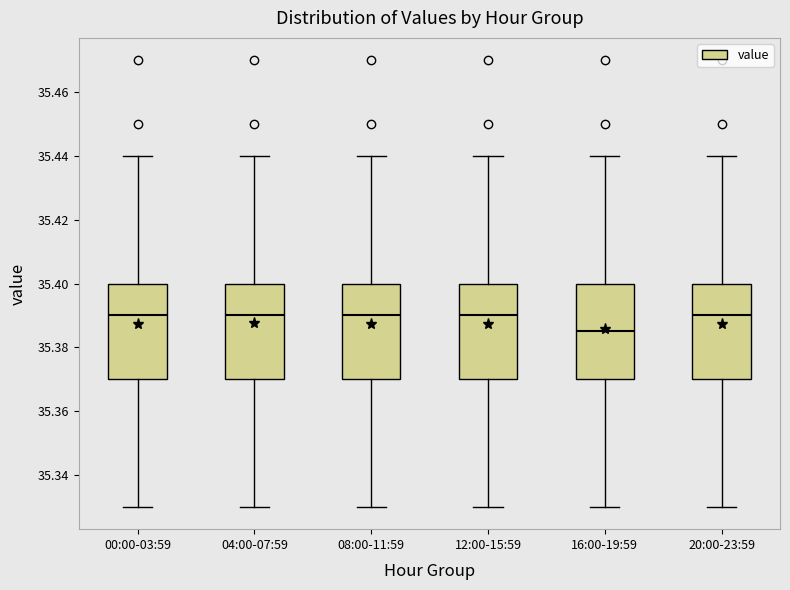

Reading left to right, read every box against the y-axis: the position of its median line, the range the box covers, and the ends of its whiskers. The values are not printed on the chart, so give them approximately, as read against the axis.

00:00-03:59: median 35.390, box 35.370 to 35.400, whiskers 35.330 to 35.440
04:00-07:59: median 35.390, box 35.370 to 35.400, whiskers 35.330 to 35.440
08:00-11:59: median 35.390, box 35.370 to 35.400, whiskers 35.330 to 35.440
12:00-15:59: median 35.390, box 35.370 to 35.400, whiskers 35.330 to 35.440
16:00-19:59: median 35.386, box 35.370 to 35.400, whiskers 35.330 to 35.440
20:00-23:59: median 35.390, box 35.370 to 35.400, whiskers 35.330 to 35.440